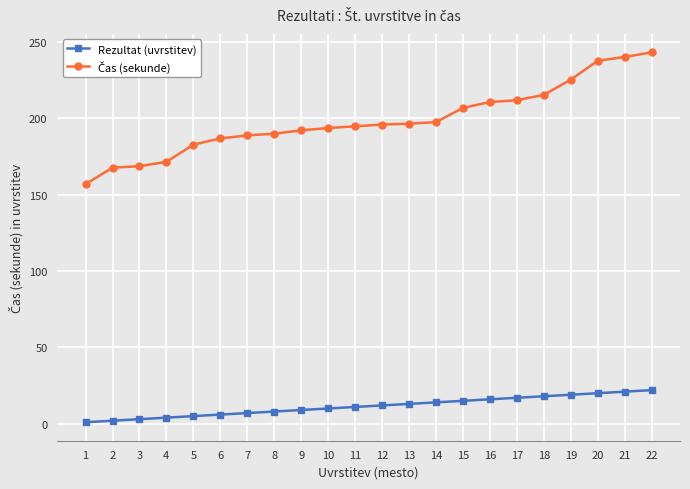

What is the sum of all Rezultat (uvrstitev) values?

253.0